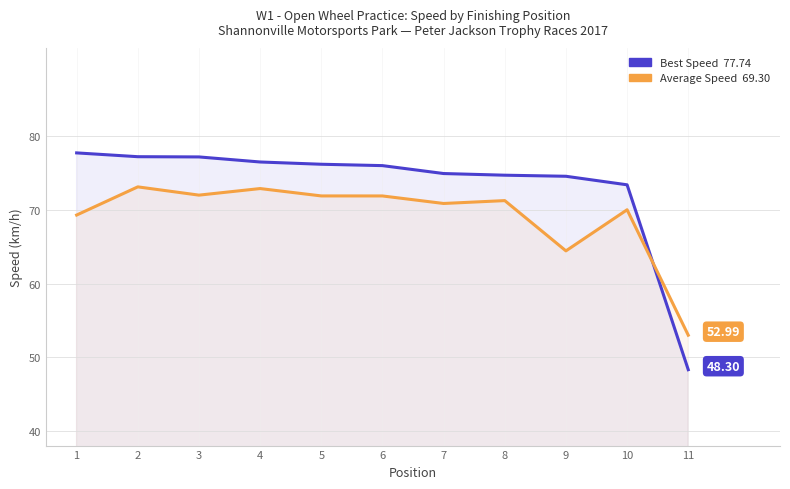

What are all the series names shown in the legend?

Best Speed, Average Speed